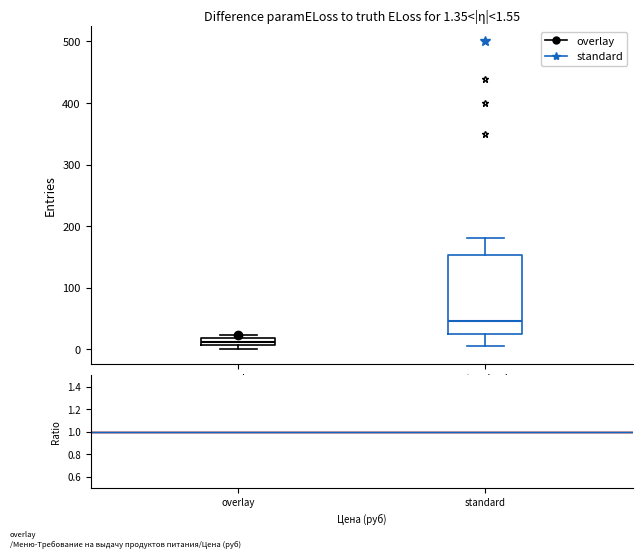

Which box's median line is the lowest?

overlay